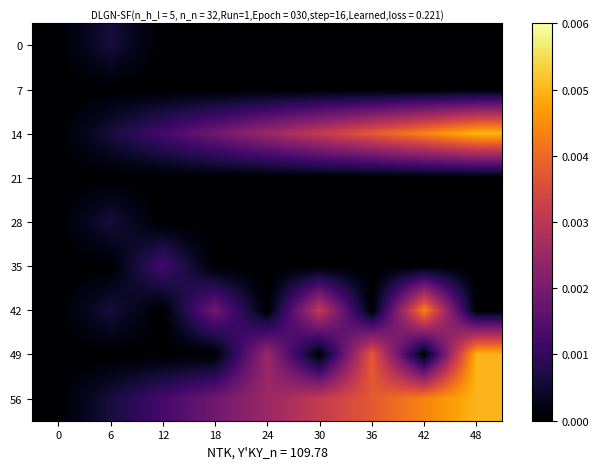

Reading right to left, what are all the values shown in this chart?

0: 48=0.0	42=0.0	36=0.0	30=0.0	24=0.0	18=0.0	12=0.0	6=0.0	0=0.0
7: 48=0.0	42=0.0	36=0.0	30=0.0	24=0.0	18=0.0	12=0.0	6=0.0	0=0.0
14: 48=0.0	42=0.0	36=0.0	30=0.0	24=0.0	18=0.0	12=0.0	6=0.0	0=0.0
21: 48=0.0	42=0.0	36=0.0	30=0.0	24=0.0	18=0.0	12=0.0	6=0.0	0=0.0
28: 48=0.0	42=0.0	36=0.0	30=0.0	24=0.0	18=0.0	12=0.0	6=0.0	0=0.0
35: 48=0.0	42=0.0	36=0.0	30=0.0	24=0.0	18=0.0	12=0.0	6=0.0	0=0.0
42: 48=0.0	42=0.0	36=0.0	30=0.0	24=0.0	18=0.0	12=0.0	6=0.0	0=0.0
49: 48=0.0	42=0.0	36=0.0	30=0.0	24=0.0	18=0.0	12=0.0	6=0.0	0=0.0
56: 48=0.0	42=0.0	36=0.0	30=0.0	24=0.0	18=0.0	12=0.0	6=0.0	0=0.0